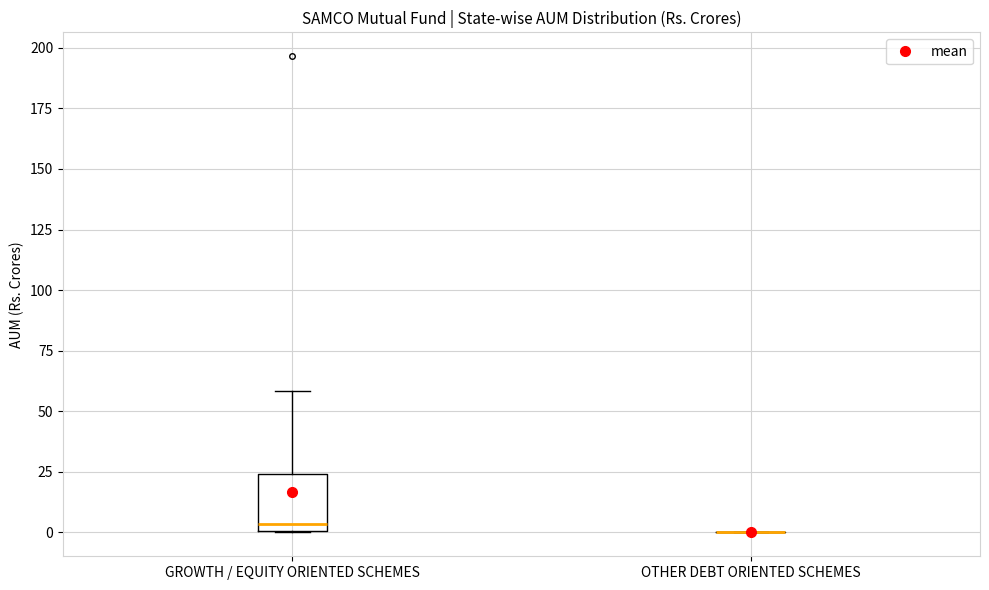

Reading left to right, read every box against the y-axis: the position of its median line, the range the box covers, and the ends of its whiskers. The values are not printed on the chart, so give them approximately, as read against the axis.

GROWTH / EQUITY ORIENTED SCHEMES: median 5, box 0 to 25, whiskers 0 to 60
OTHER DEBT ORIENTED SCHEMES: box collapsed to a line at 0, whiskers 0 to 0